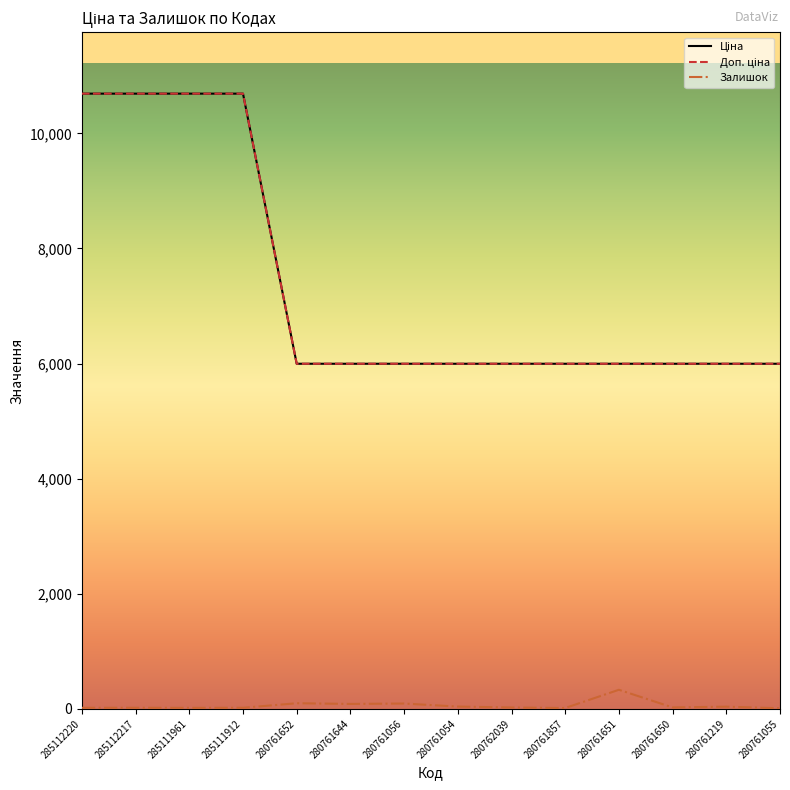

At which category is the sum across all series the highest?

285112220